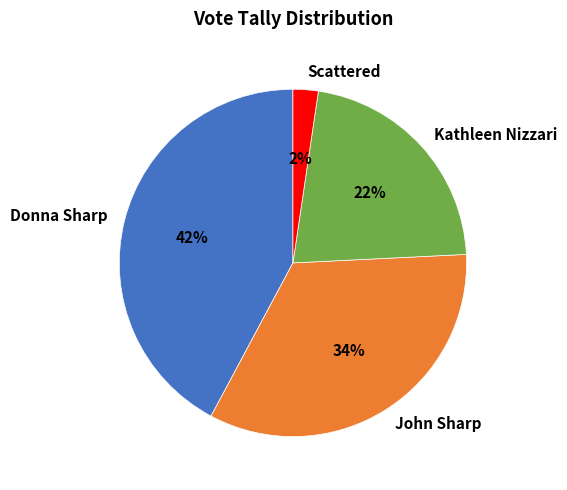

To the nearest percent, what is the difference between the largest and smallest slice percentages?

40%